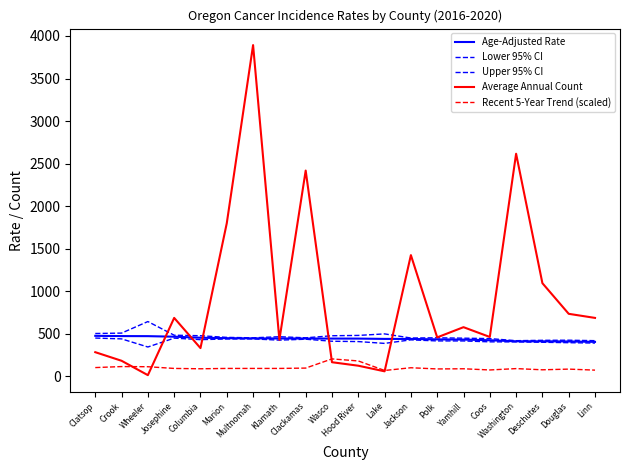

What is the greatest value displayed?

3893.0